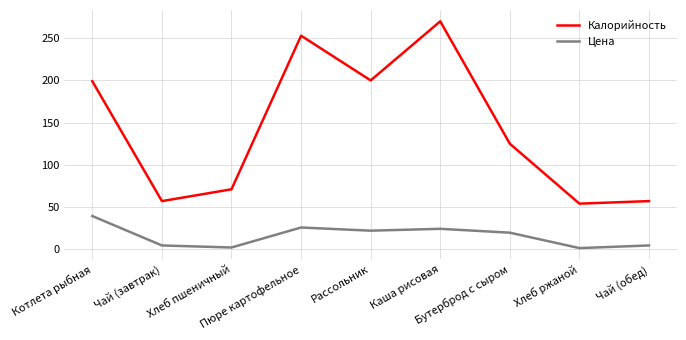

Rank the series by their maximum value, from highest to lowest.

Калорийность, Цена